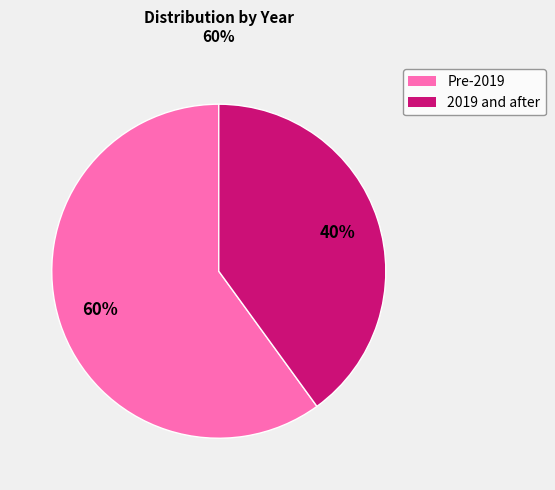

Does any single category account for the majority?

Yes